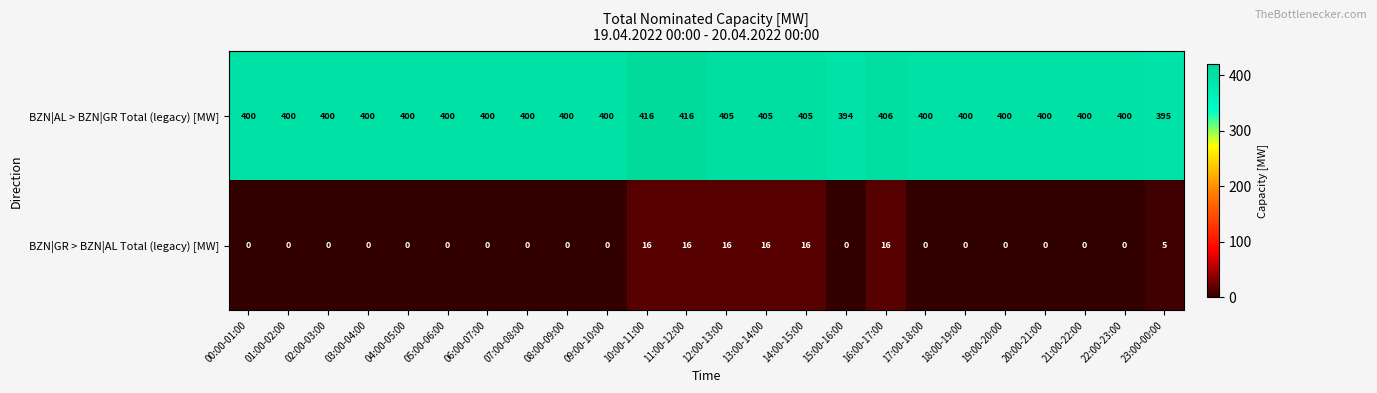

List the series in order of their overall mean, highest first.

BZN|AL > BZN|GR Total (legacy) [MW], BZN|GR > BZN|AL Total (legacy) [MW]